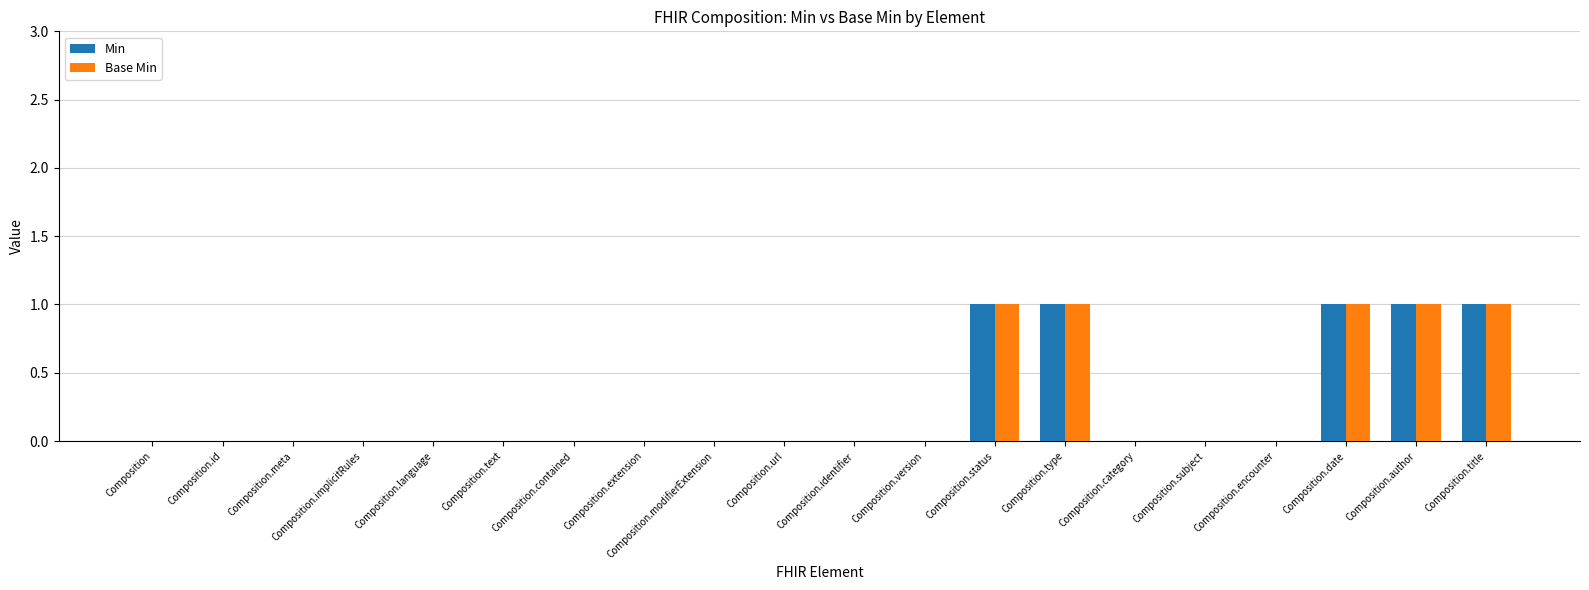

Reading left to right, list all the values displayed in this chart.

Min: 0	0	0	0	0	0	0	0	0	0	0	0	1	1	0	0	0	1	1	1
Base Min: 0	0	0	0	0	0	0	0	0	0	0	0	1	1	0	0	0	1	1	1